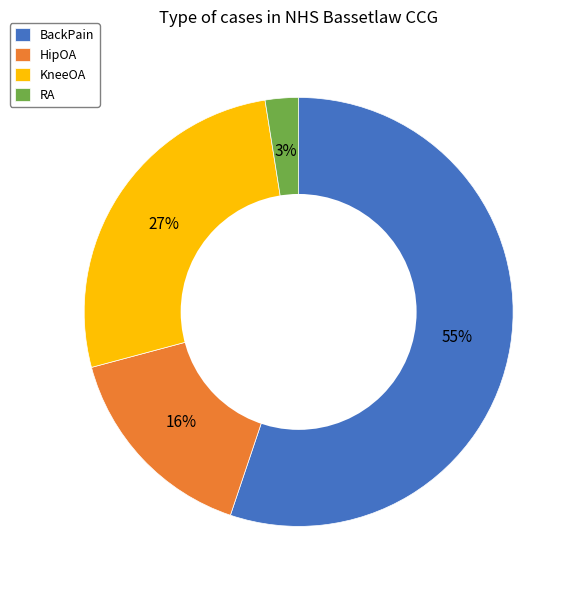

Between BackPain and HipOA, which is larger?

BackPain